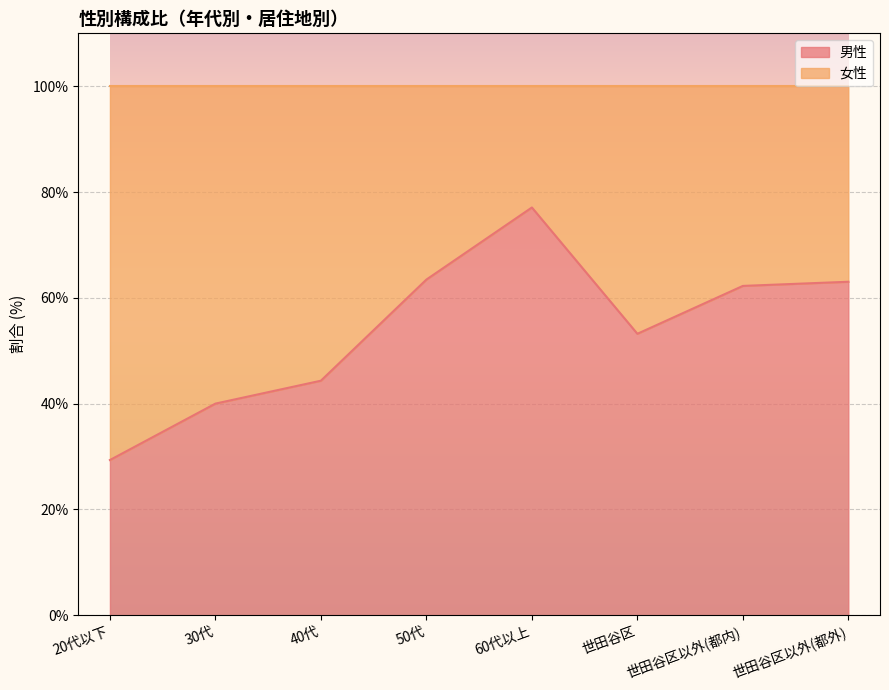

What is the average value?

54.1